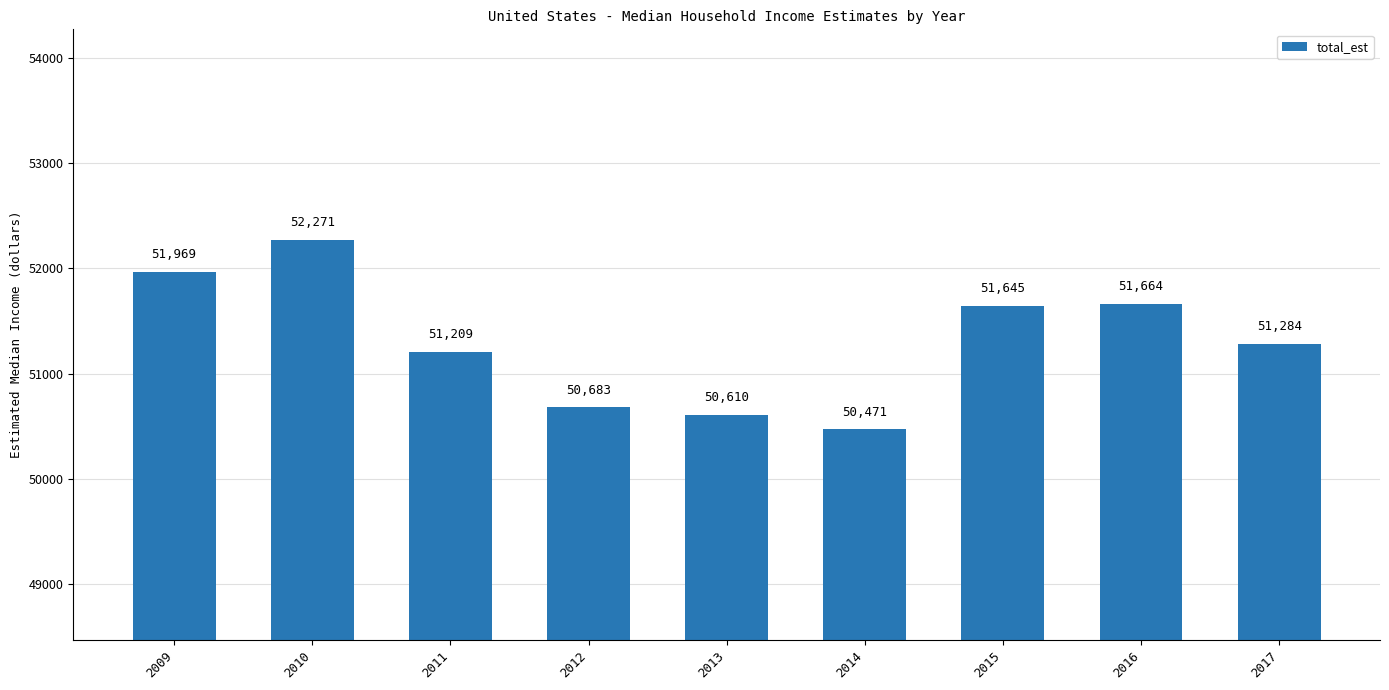

What is the value of the 9th bar from the left?

51284.0